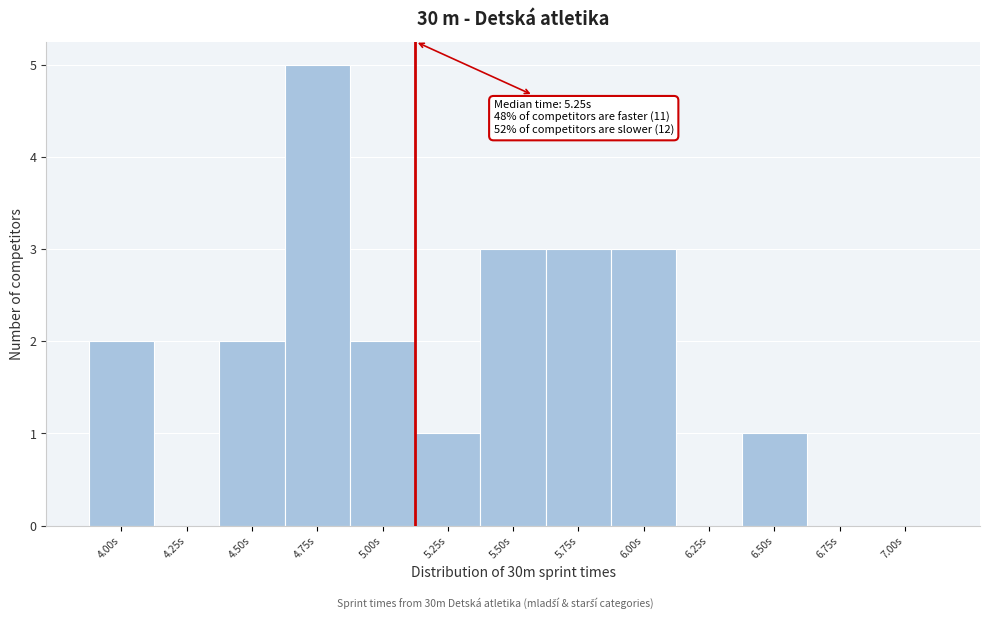

Reading left to right, list all the values displayed in this chart.

4.00s=2	4.25s=0	4.50s=2	4.75s=5	5.00s=2	5.25s=1	5.50s=3	5.75s=3	6.00s=3	6.25s=0	6.50s=1	6.75s=0	7.00s=0